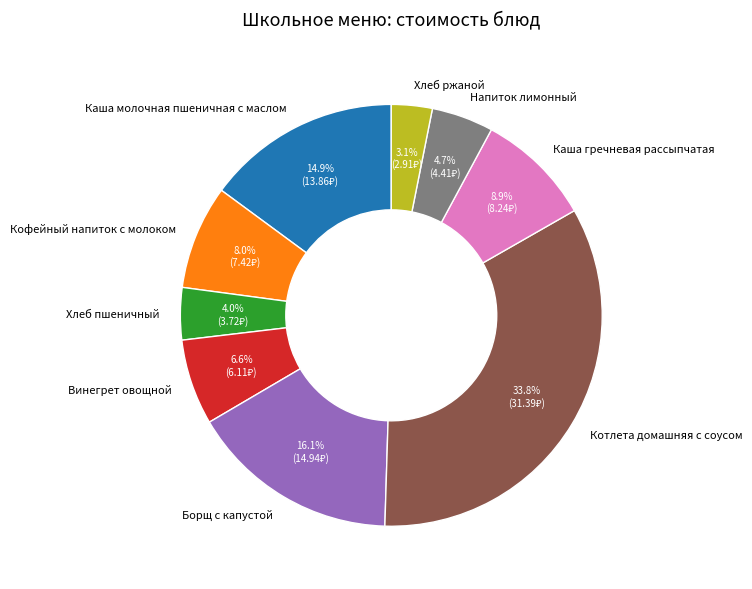

To the nearest percent, what is the difference between the largest and smallest slice percentages?

31%